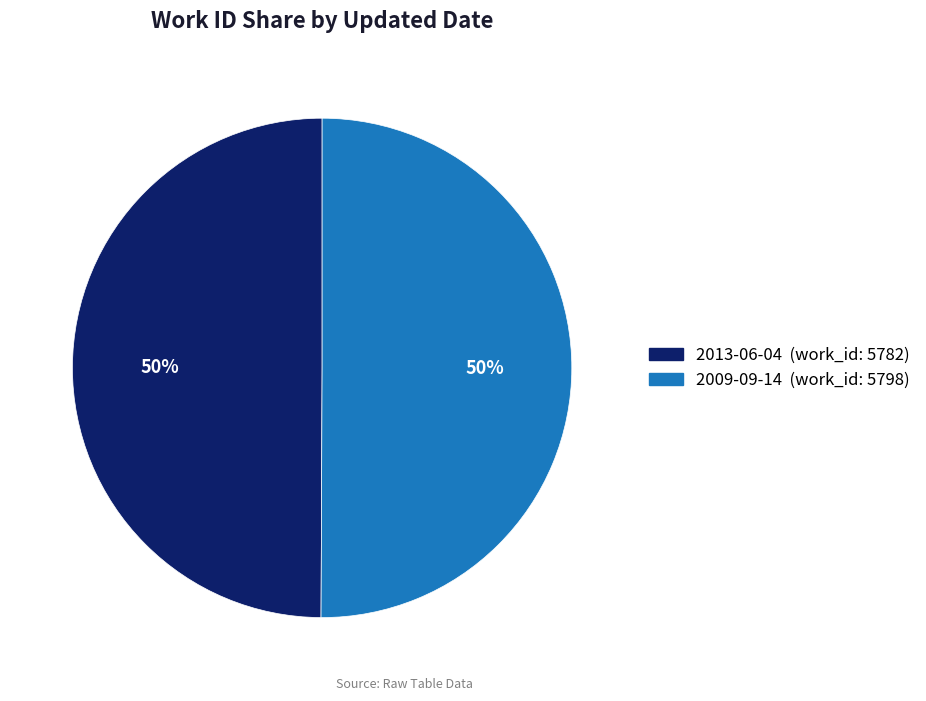

To the nearest percent, what is the combined percentage of 2009-09-14 and 2013-06-04?

100%